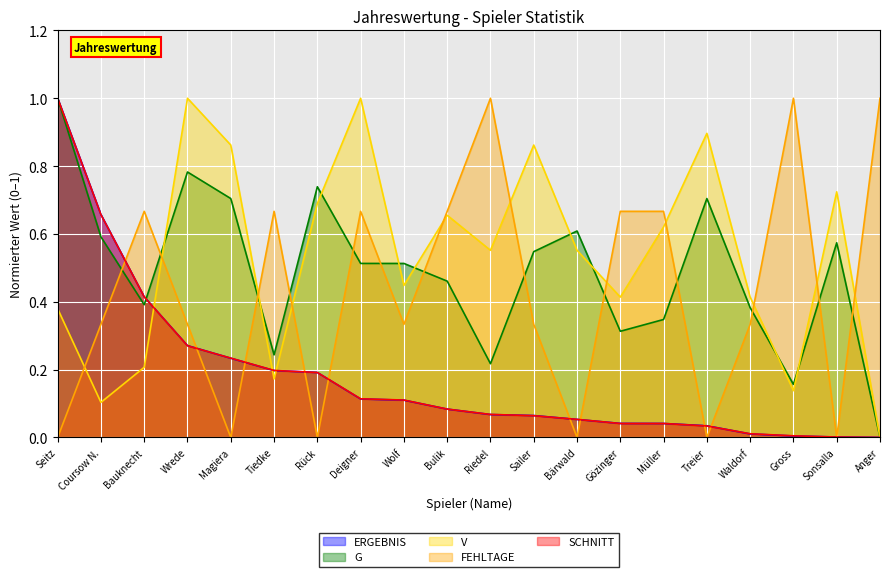

How many lines are shown in the chart?

5